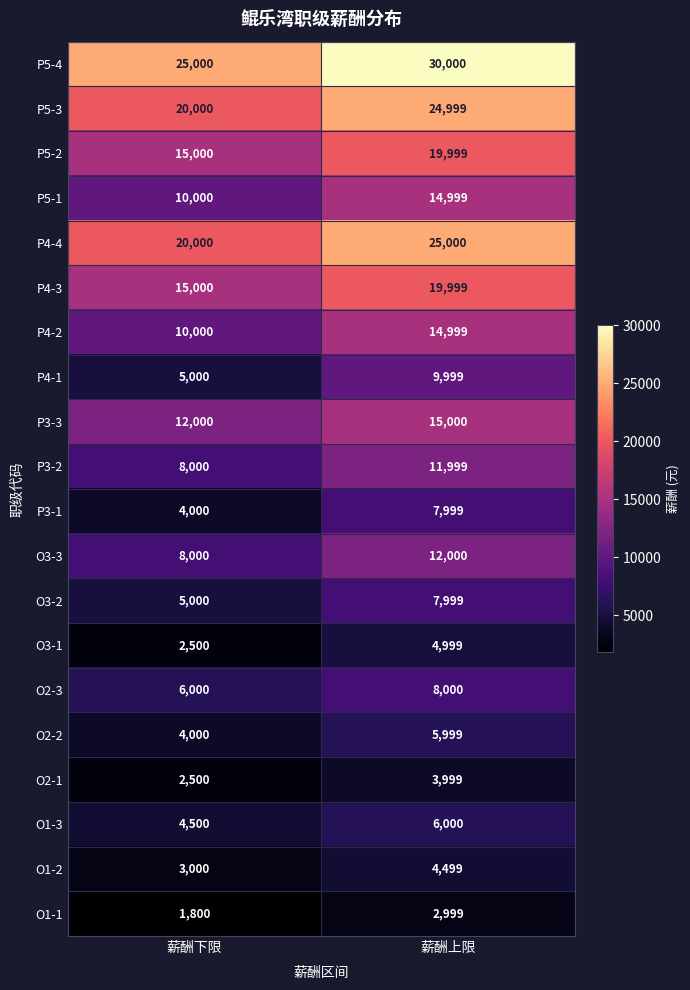

At how many categories does at least one series exceed 12230?

2